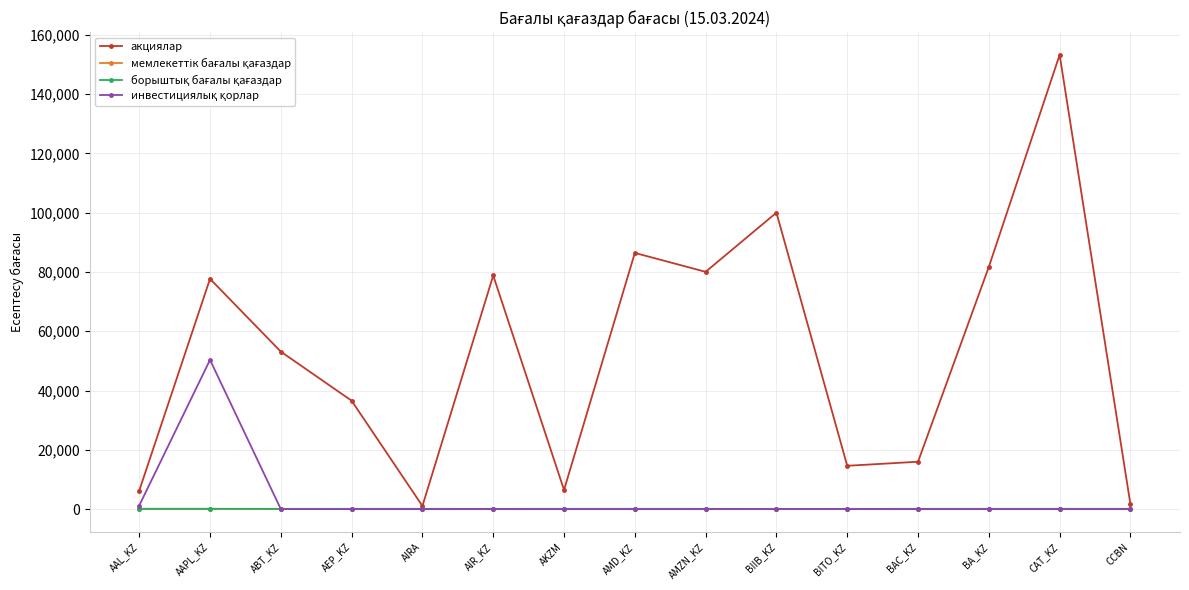

What is the lowest value of the акциялар series?

1057.9